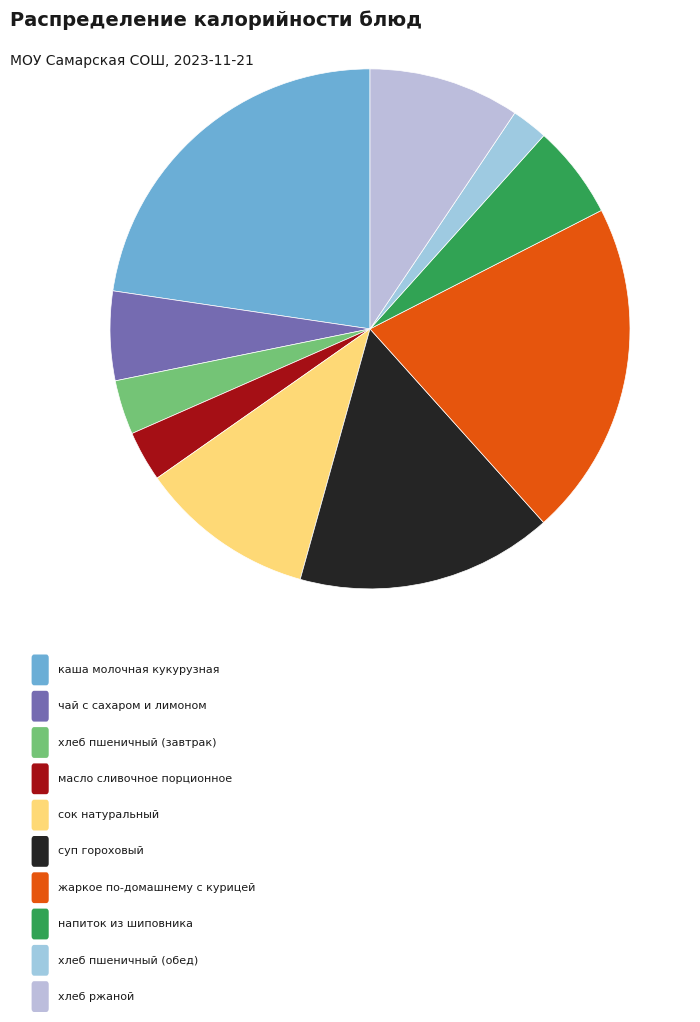

Is there any slice that represents more than half of the pie?

No